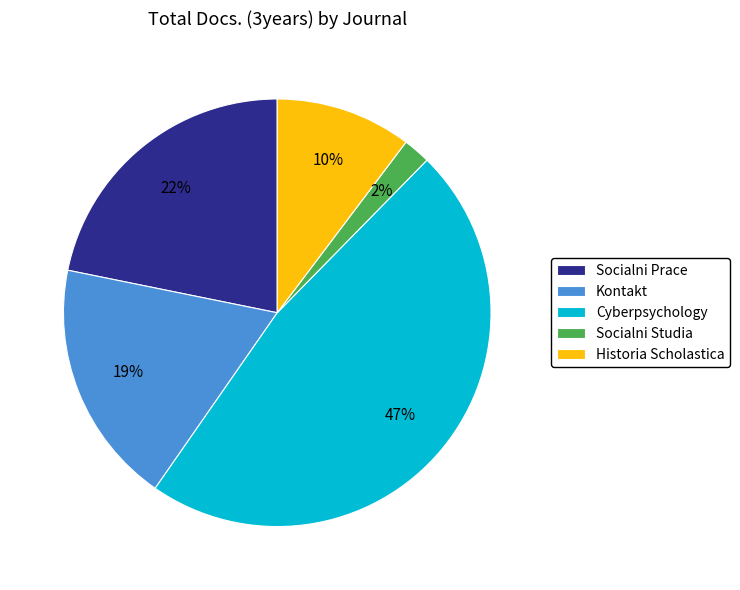

To the nearest percent, what percentage of the pie is Socialni Prace?

22%